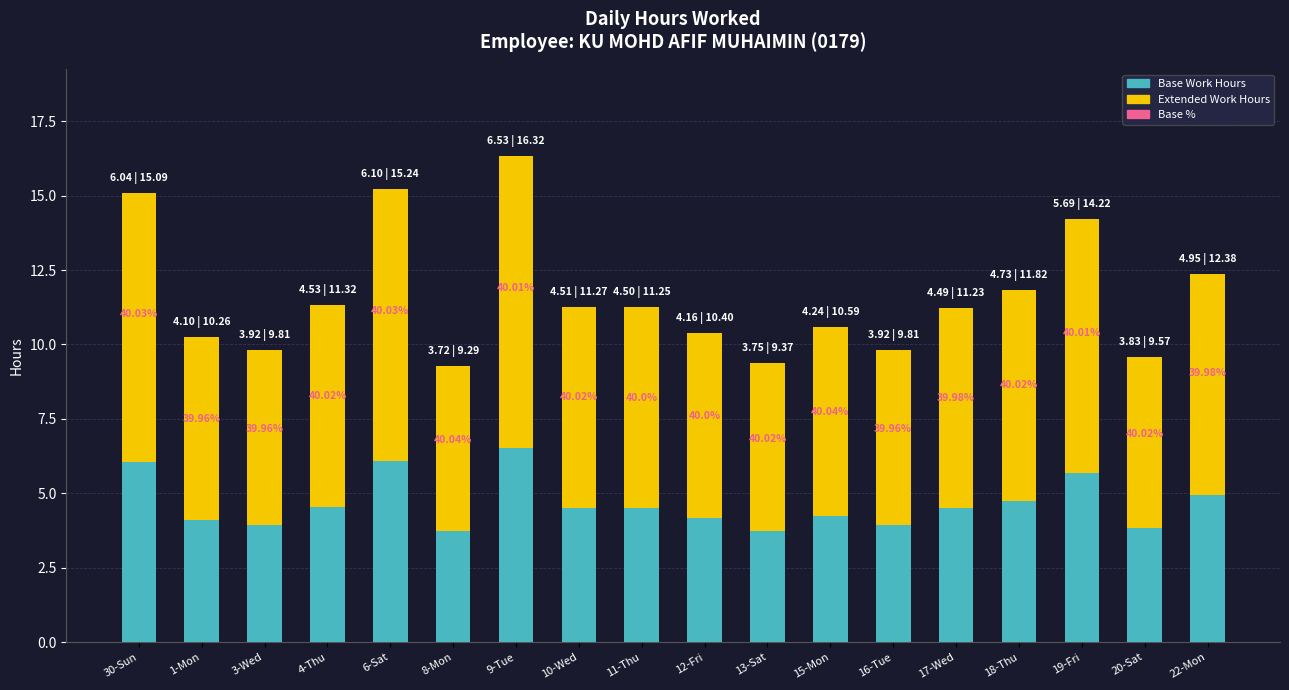

Are the bars grouped side by side (vs. stacked)?

No